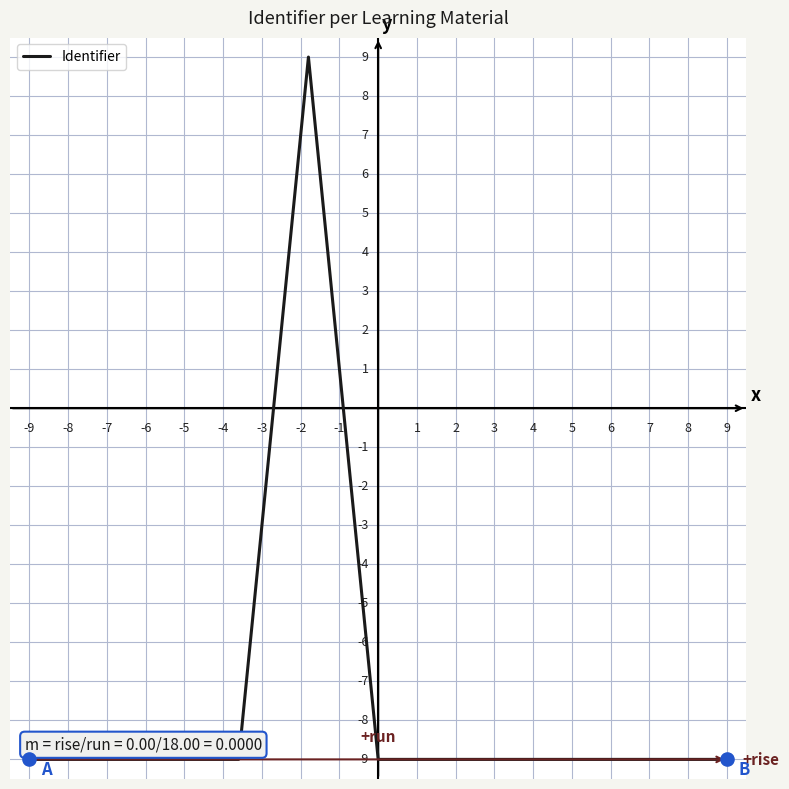

What is the greatest value displayed?

9